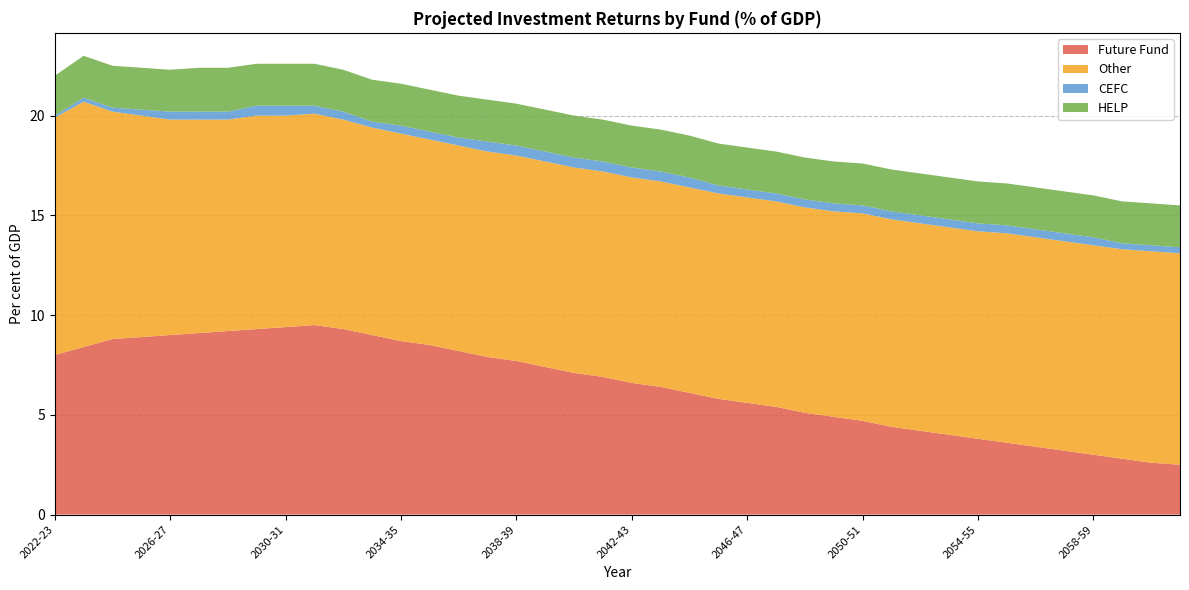

Which series has the largest range (max minus min)?

Future Fund